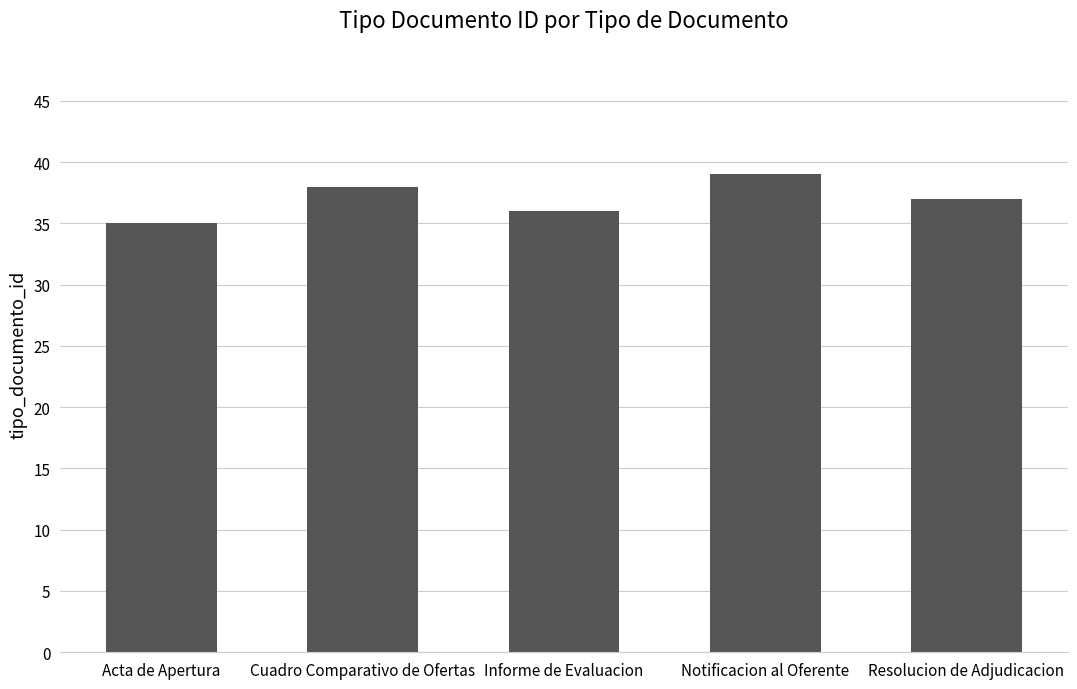

What is the greatest value displayed?

39